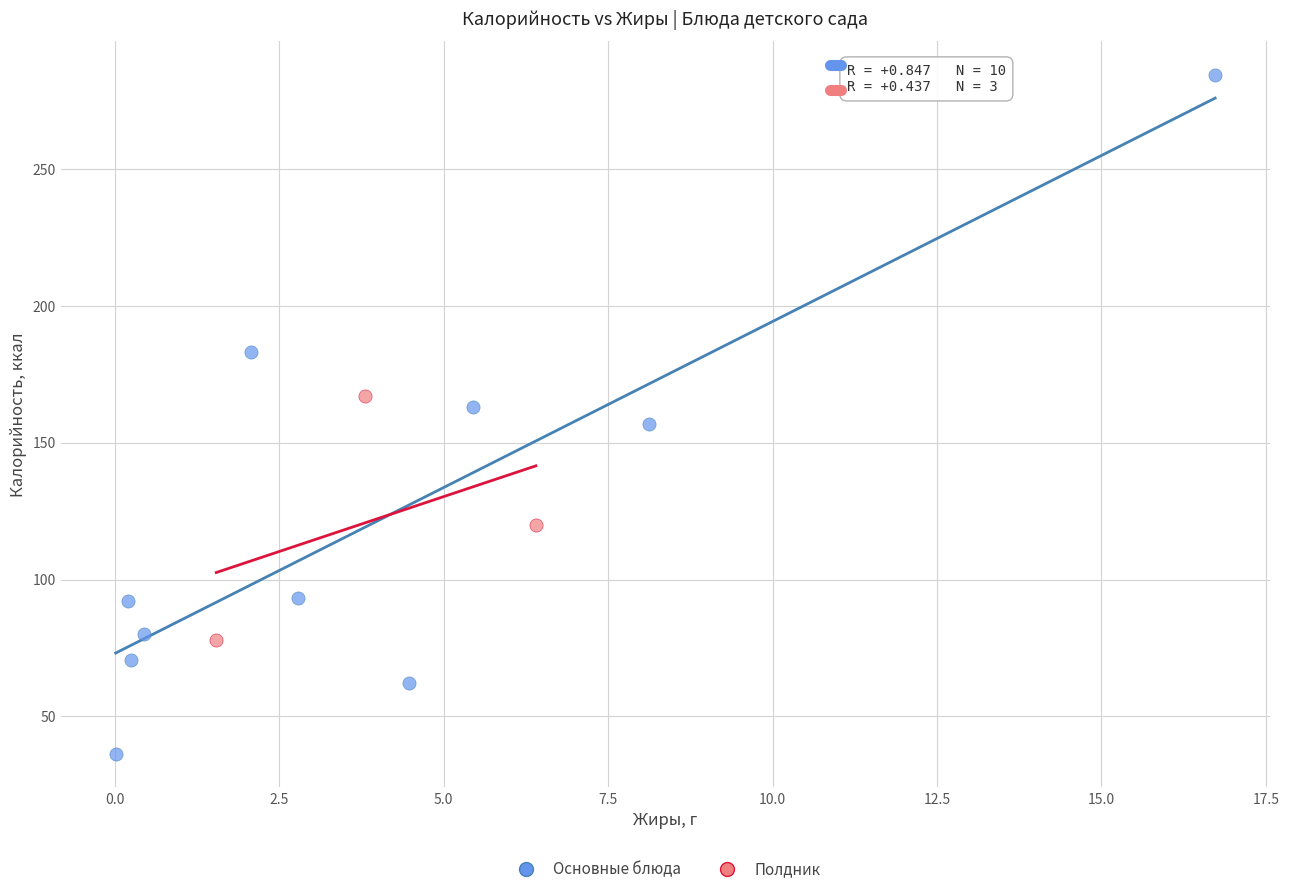

Which series reaches the maximum Y coordinate?

Основные блюда